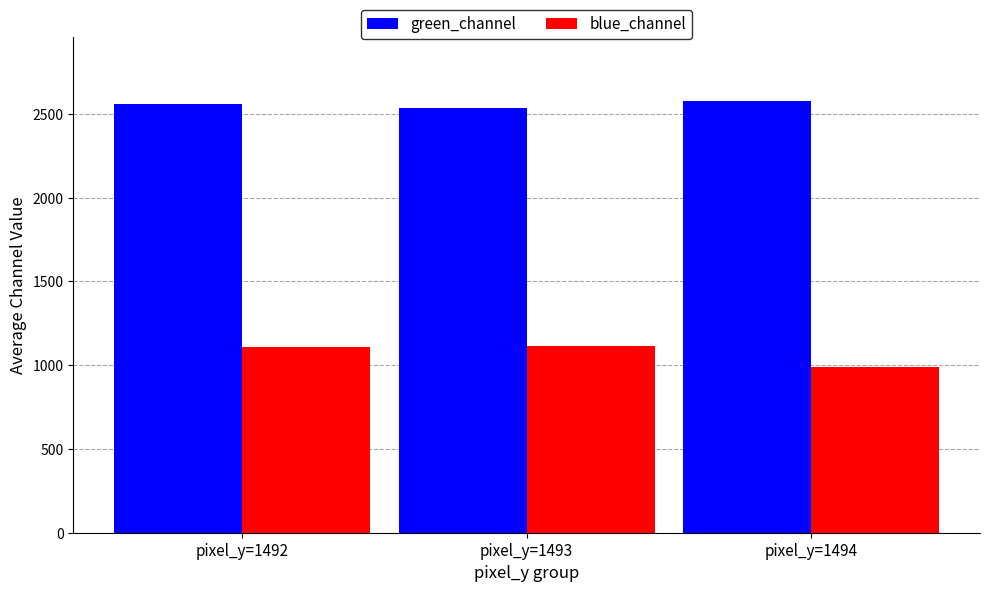

What is the difference between the maximum and minimum values in the blue_channel series?

122